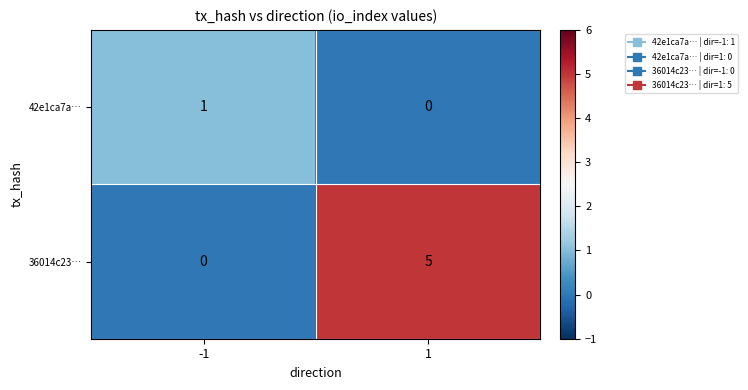

What is the maximum value shown in the chart?

5